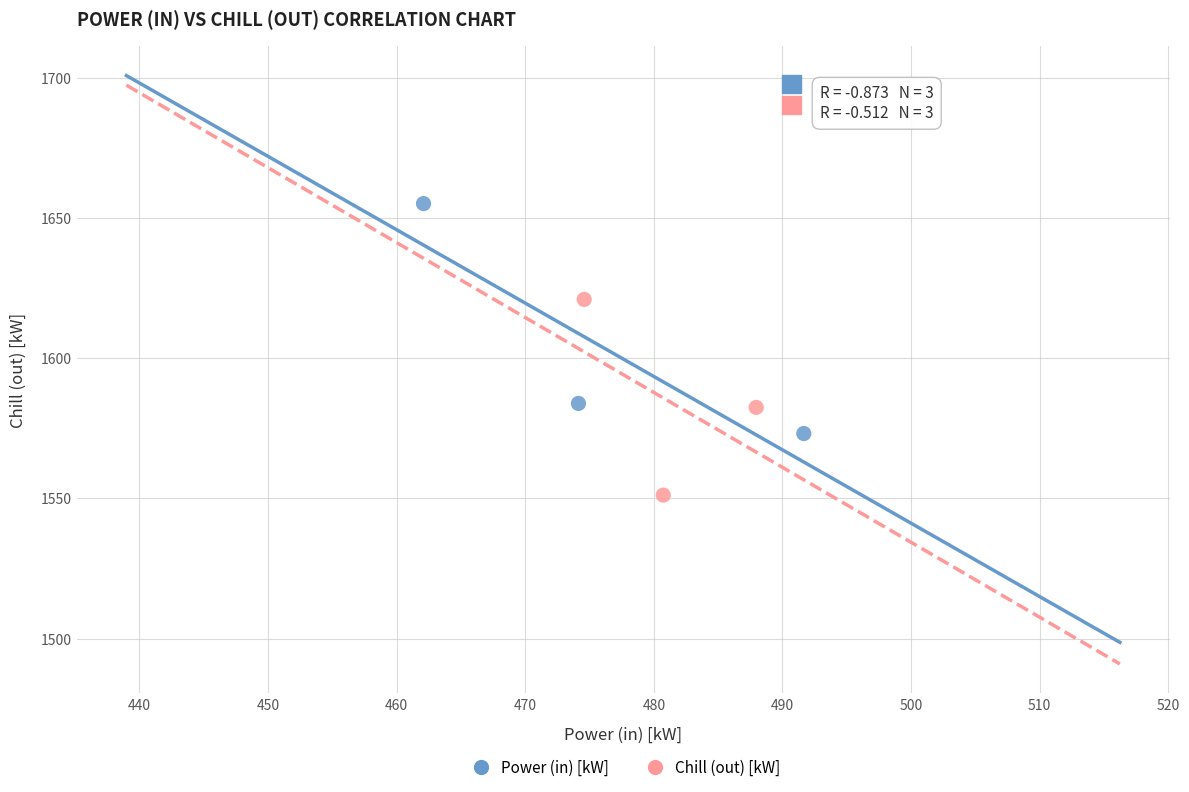

Which series contains the highest Y value?

Power (in) [kW]